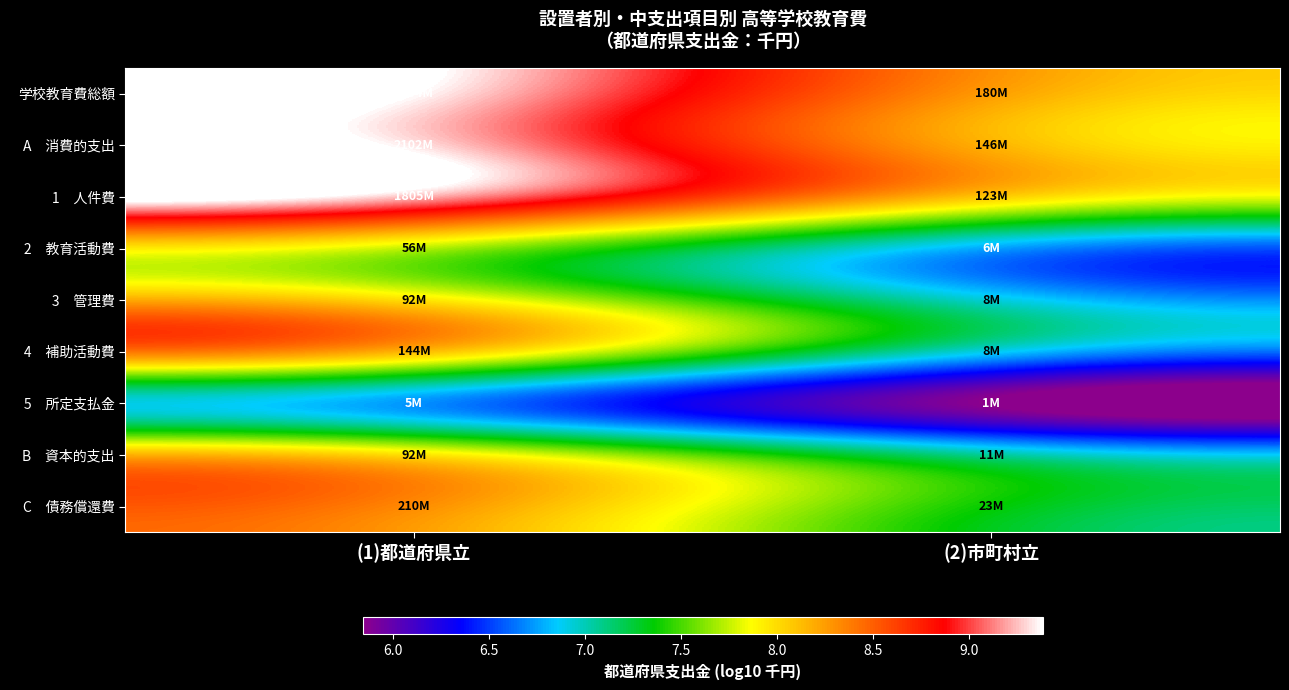

How many data points does each series have?

2